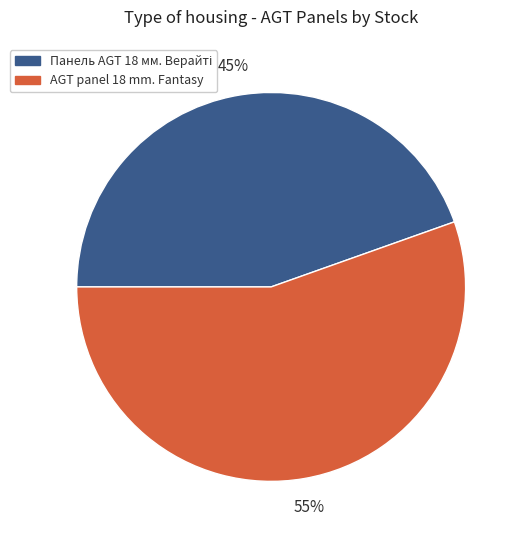

To the nearest percent, what is the average slice percentage?

50%